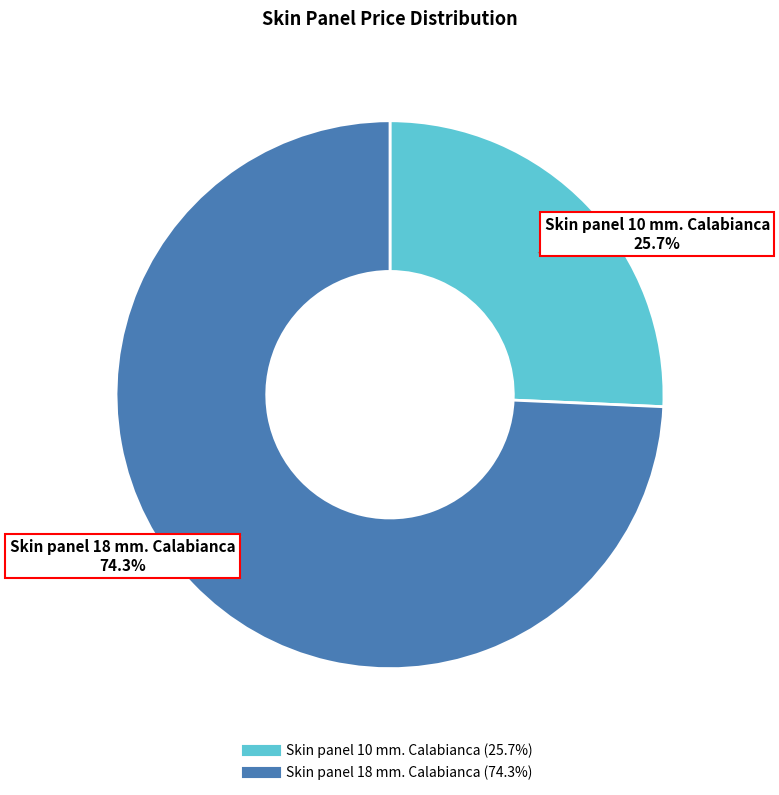

What is the ratio of the value at Skin panel 18 mm. Calabianca to the value at Skin panel 10 mm. Calabianca?

2.9